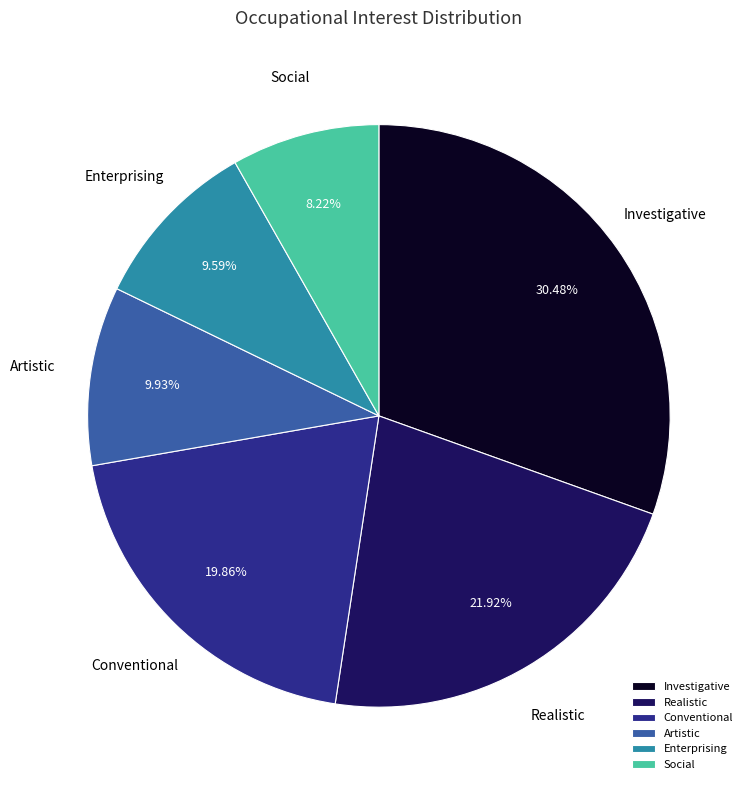

Which has a higher value, Investigative or Artistic?

Investigative